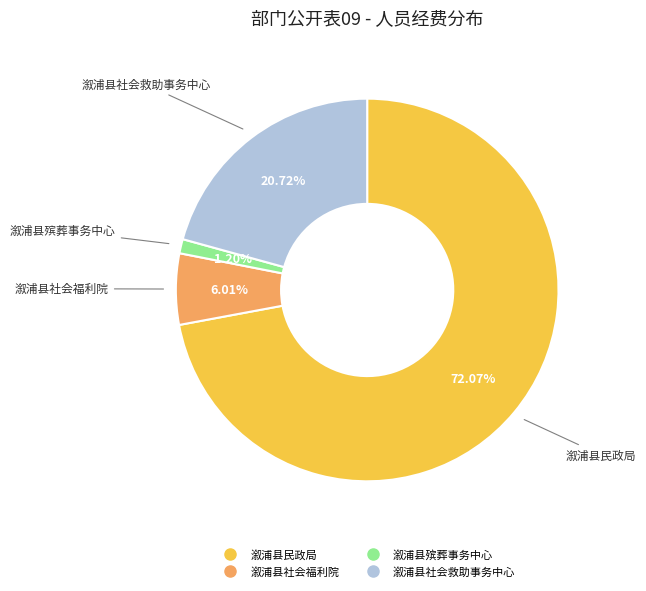

To the nearest percent, what is the combined percentage of 溆浦县民政局 and 溆浦县社会福利院?

78%